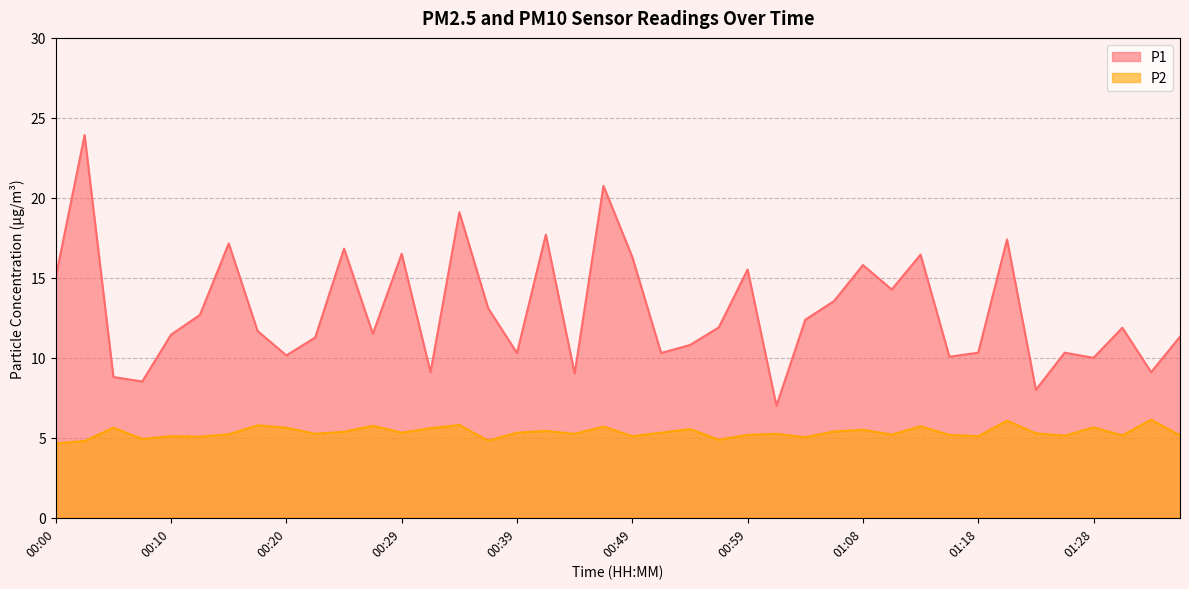

What is the difference between the maximum and minimum values in the P2 series?

1.5